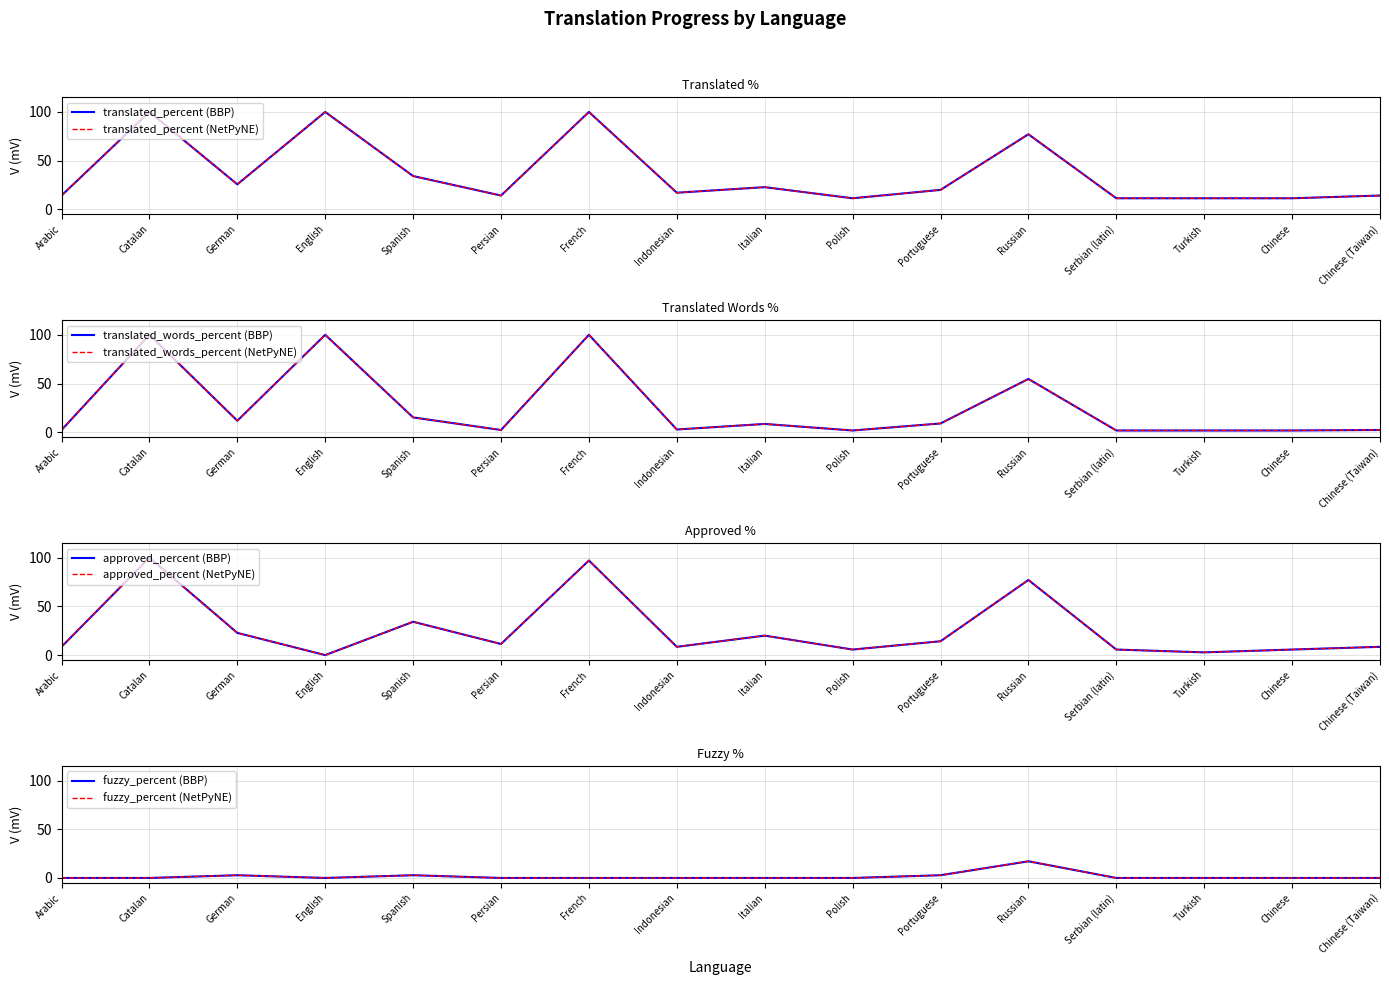

What is the greatest value displayed?

100.0